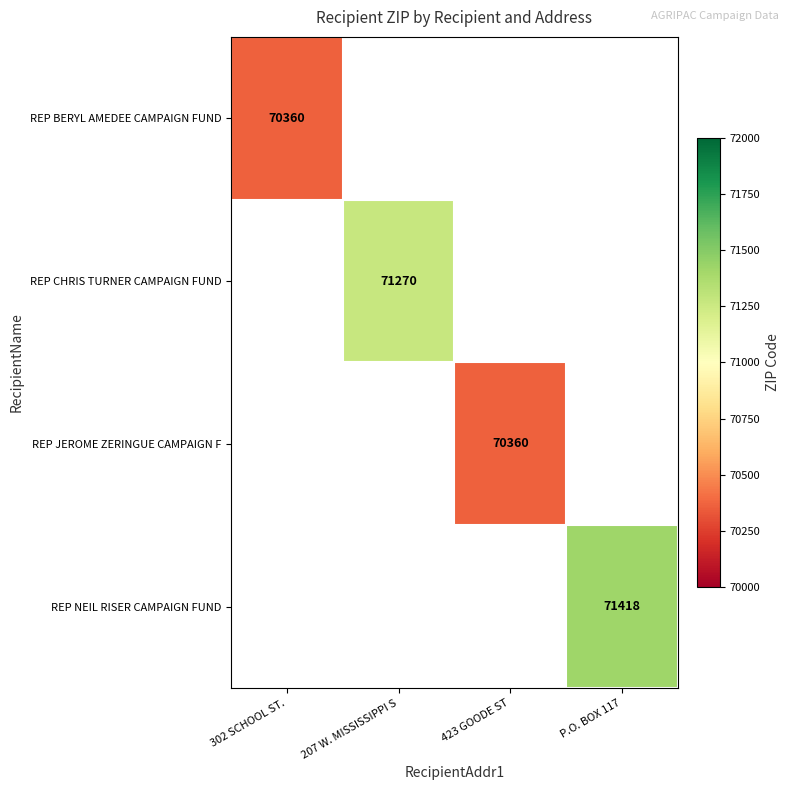

The REP CHRIS TURNER CAMPAIGN FUND series shows 71270 at 207 W. MISSISSIPPI S. True or false?

True